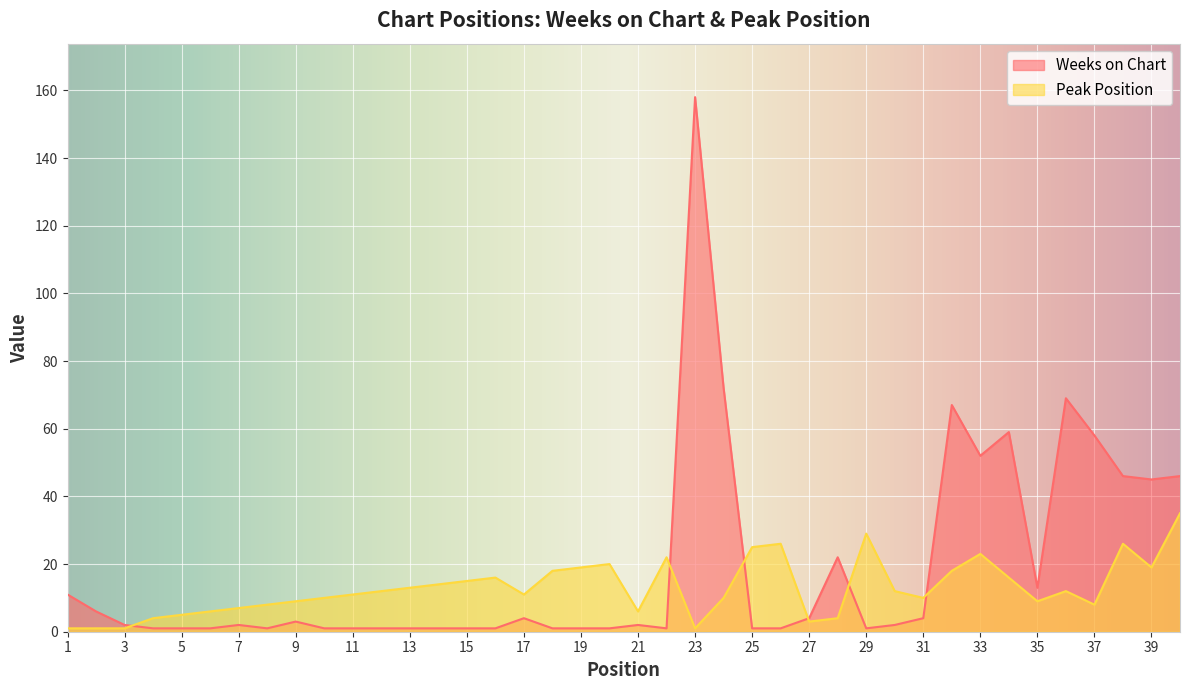

The value of Peak Position at 26 is 26. True or false?

True